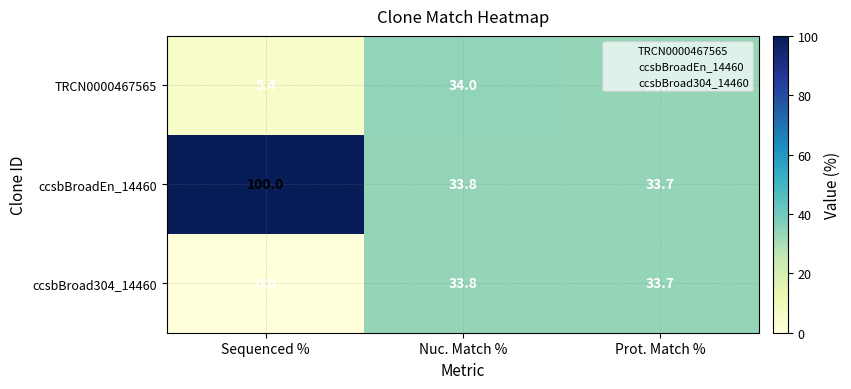

What is the difference between the maximum and minimum values in the ccsbBroadEn_14460 series?

66.3